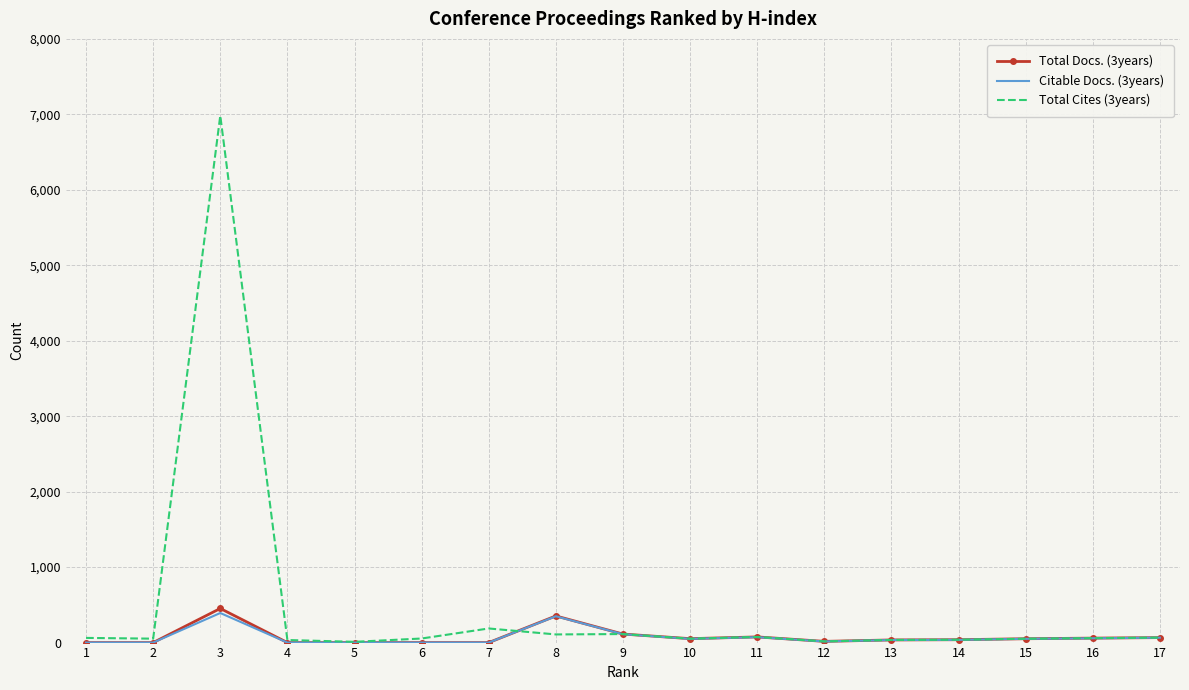

At which category is the sum across all series the highest?

3